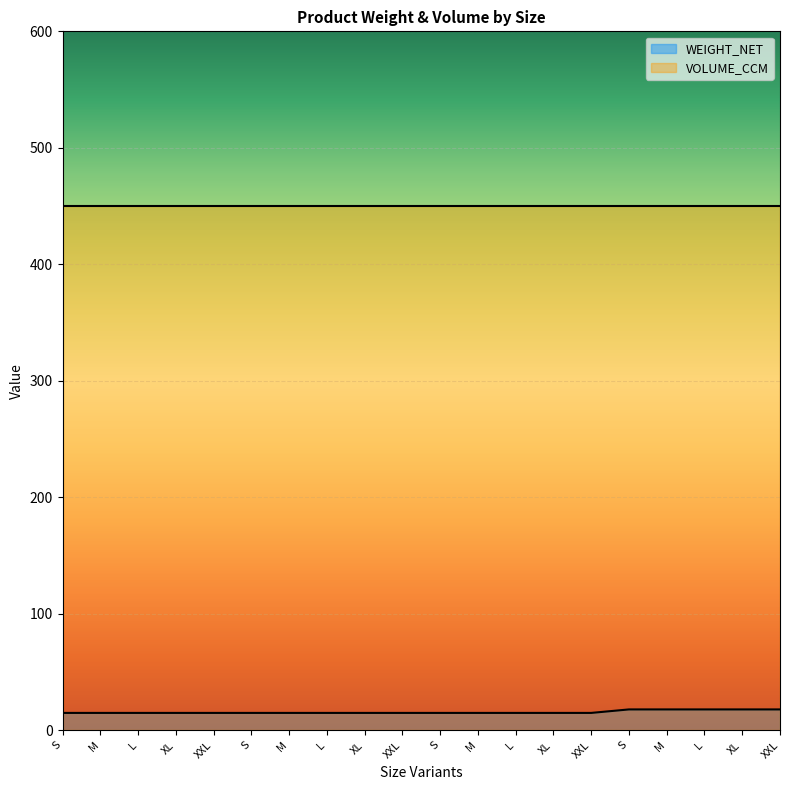

List the labels in order of value, largest first.

S, M, L, XL, XXL, S, M, L, XL, XXL, S, M, L, XL, XXL, S, M, L, XL, XXL